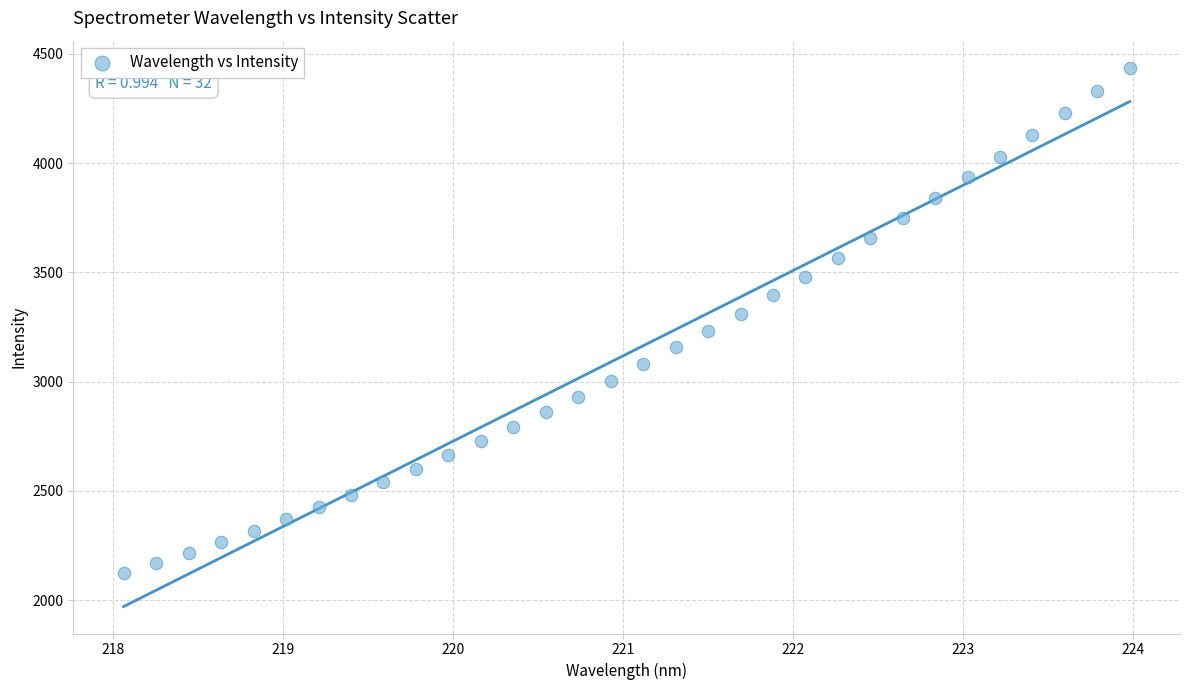

What is the range of Y values (max minus min)?

2314.0